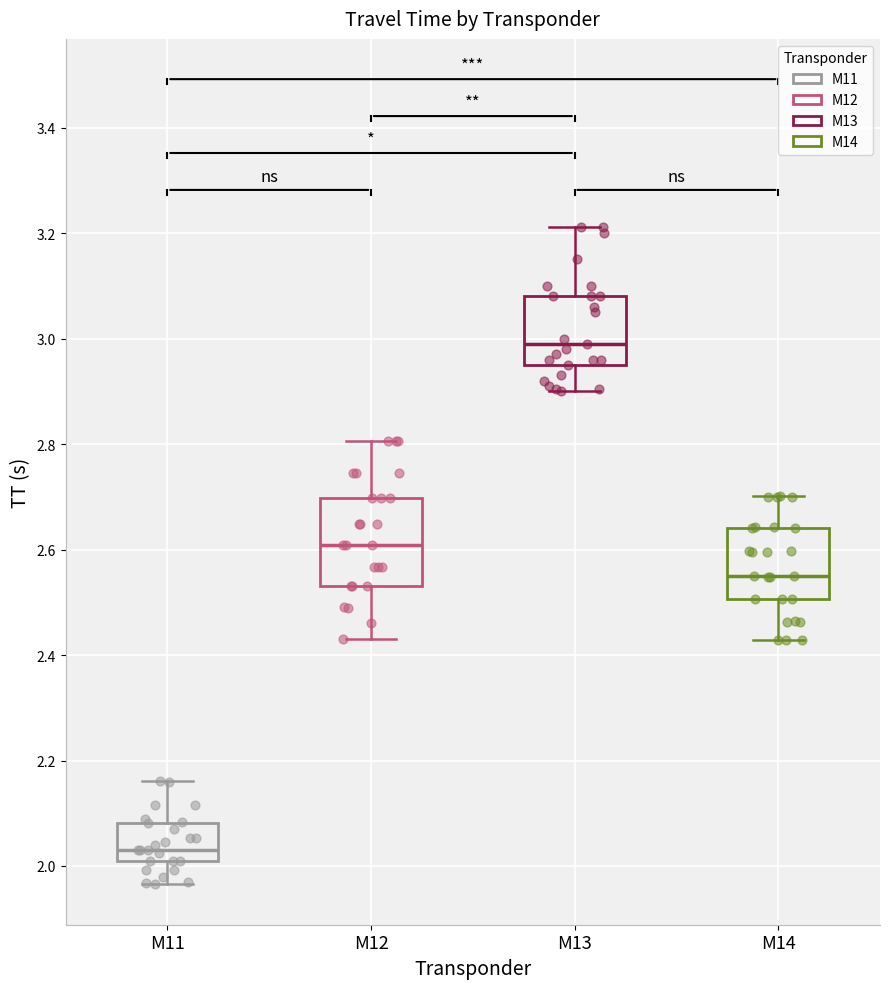

Reading left to right, transcribe this box plot: for each box, give where its median line is, the range the box spans, and where its two whiskers end, as read against the y-axis. The values are not printed on the chart, so give them approximately, as read against the axis.

M11: median 2.04, box 2.00 to 2.08, whiskers 1.96 to 2.16
M12: median 2.60, box 2.54 to 2.70, whiskers 2.44 to 2.80
M13: median 3.00, box 2.96 to 3.08, whiskers 2.90 to 3.22
M14: median 2.56, box 2.50 to 2.64, whiskers 2.42 to 2.70